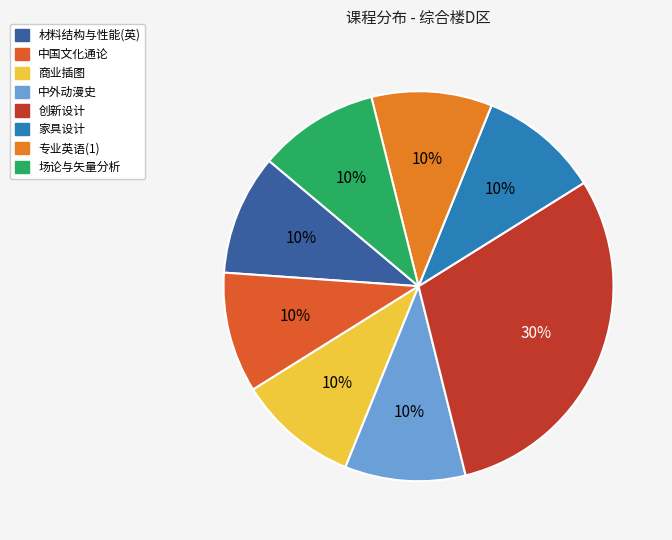

Which slice is the smallest?

场论与矢量分析